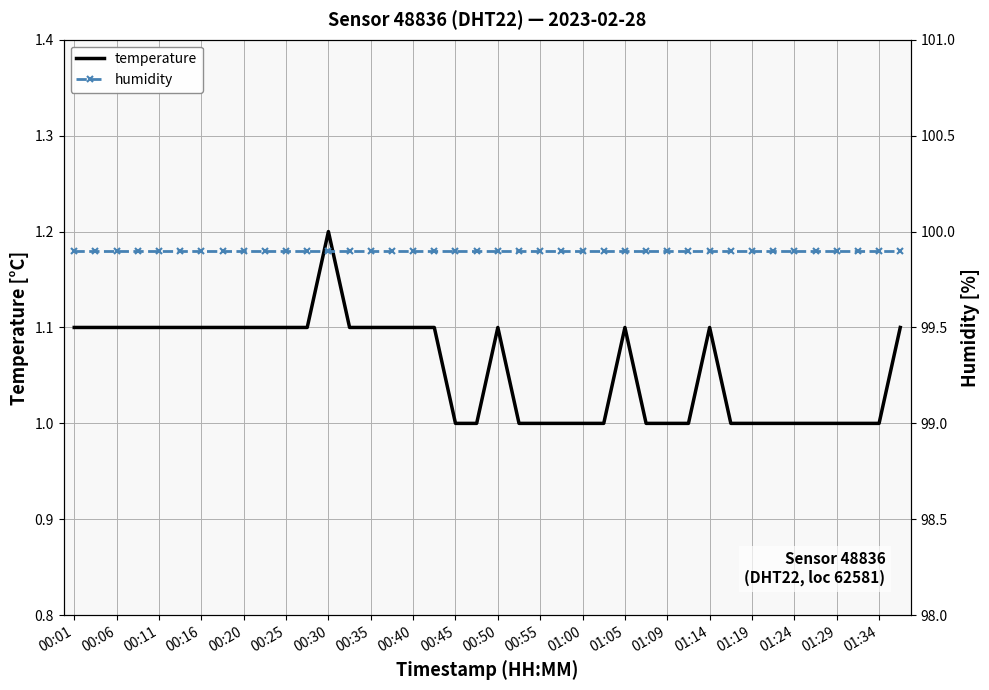

The temperature series shows 1.1 at 01:05. True or false?

True